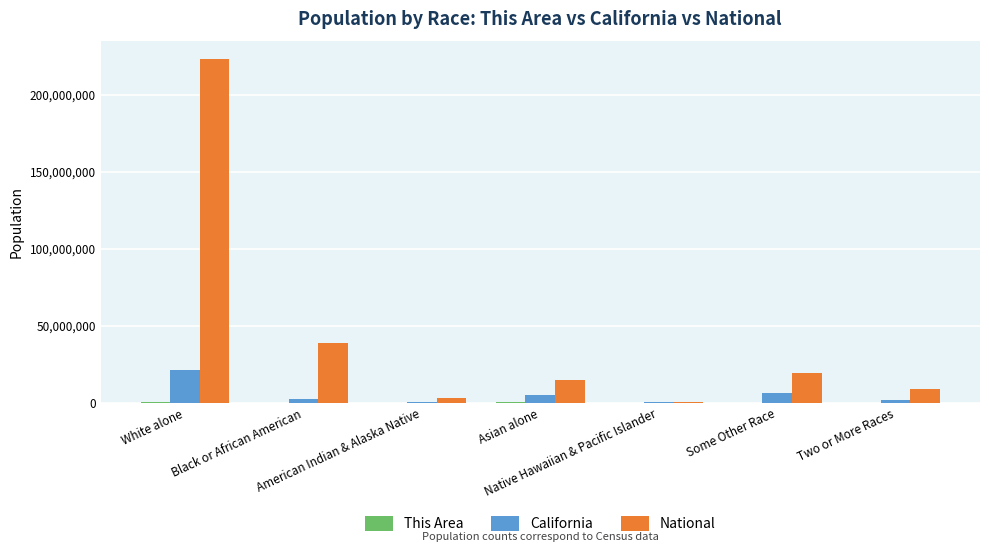

Which label corresponds to the largest value in the chart?

White alone